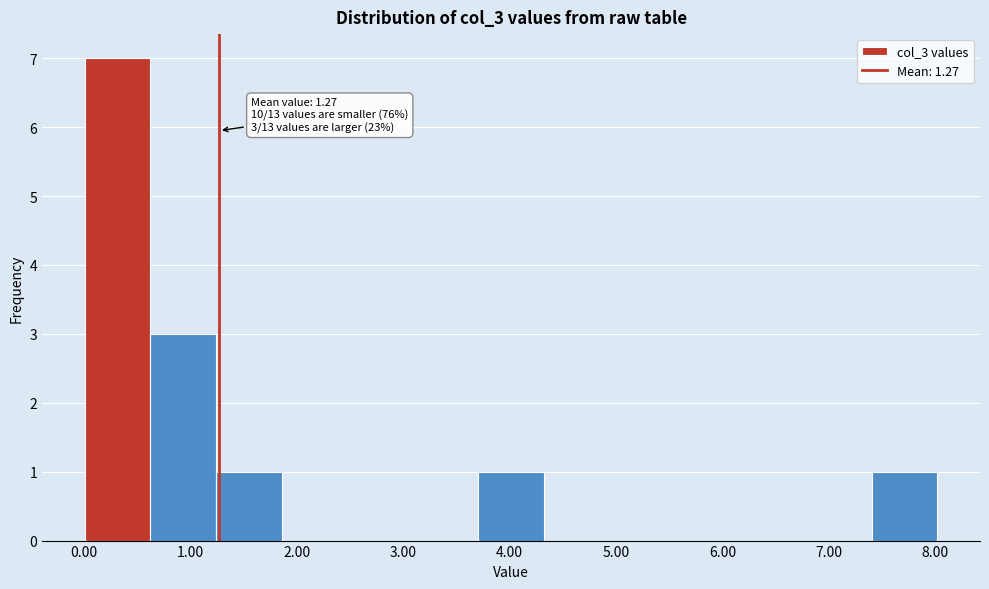

Over which range of the x-axis is the bar tallest?

0.0 to 0.6